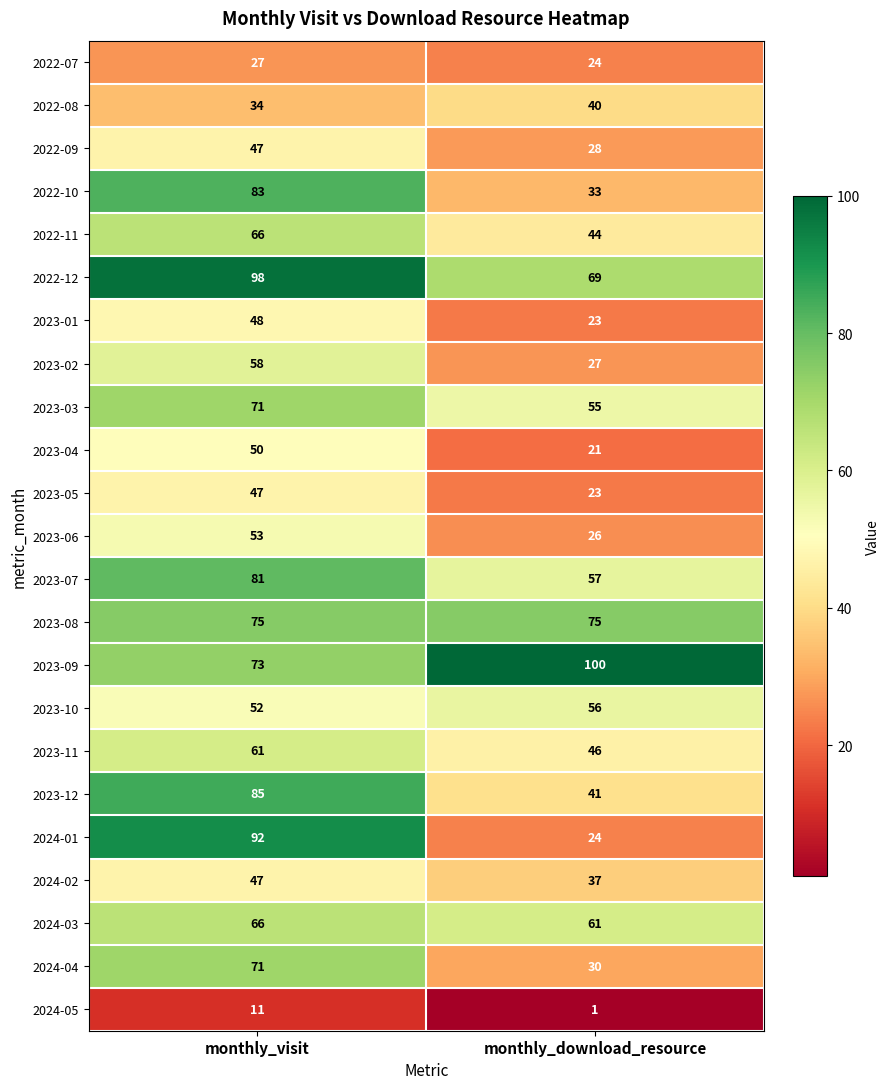

What is the difference between the 2022-10 values at monthly_download_resource and monthly_visit?

50